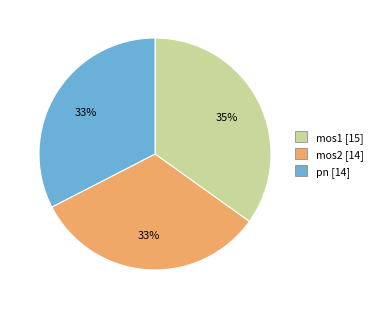

Combined, do mos2 and pn account for over 50%?

Yes